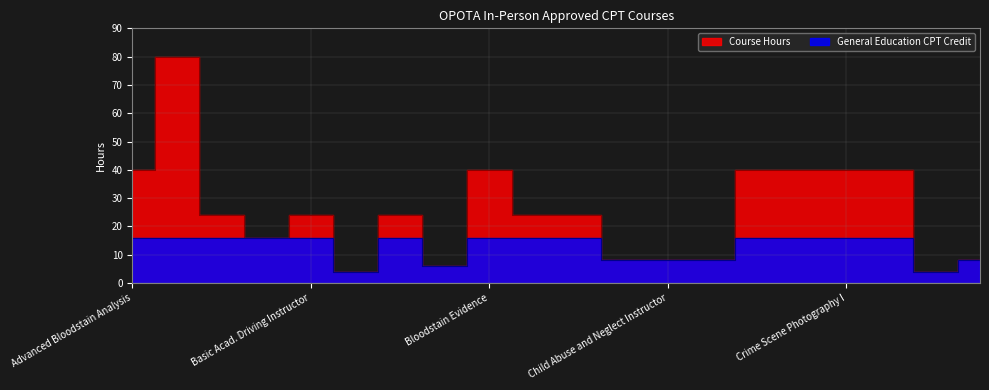

What is the sum of the General Education CPT Credit values at Advanced Dynamic Veh. Ops. and Advanced Driving Instructor?

32